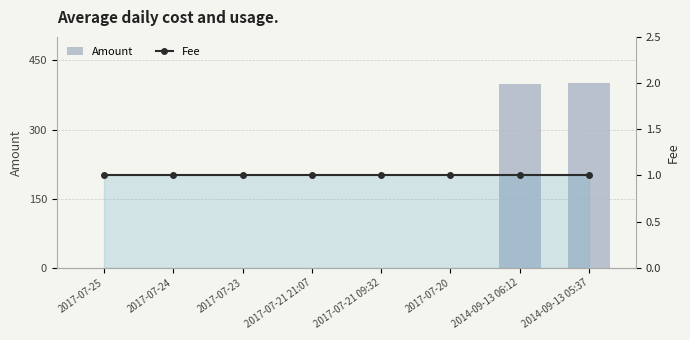

What is the value of the Fee bar at the 6th from the left?

1